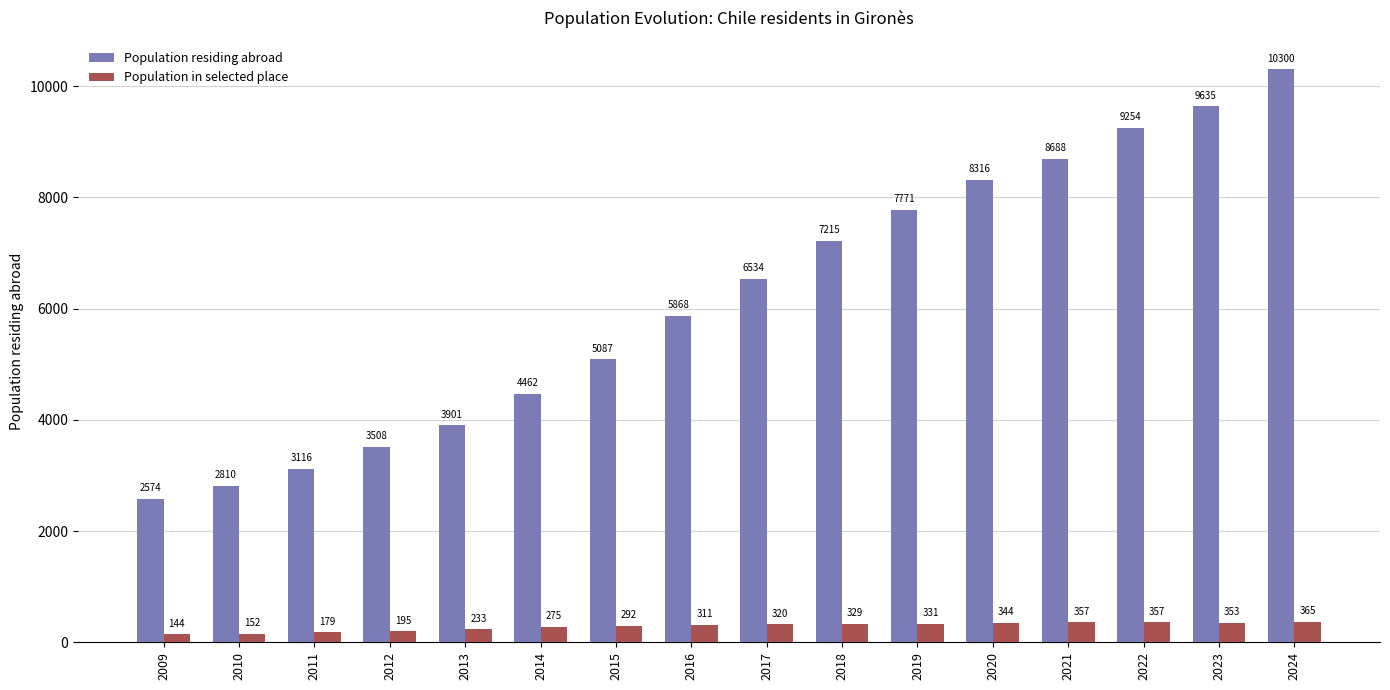

What is the value of the Population in selected place bar at the 11th from the left?

331